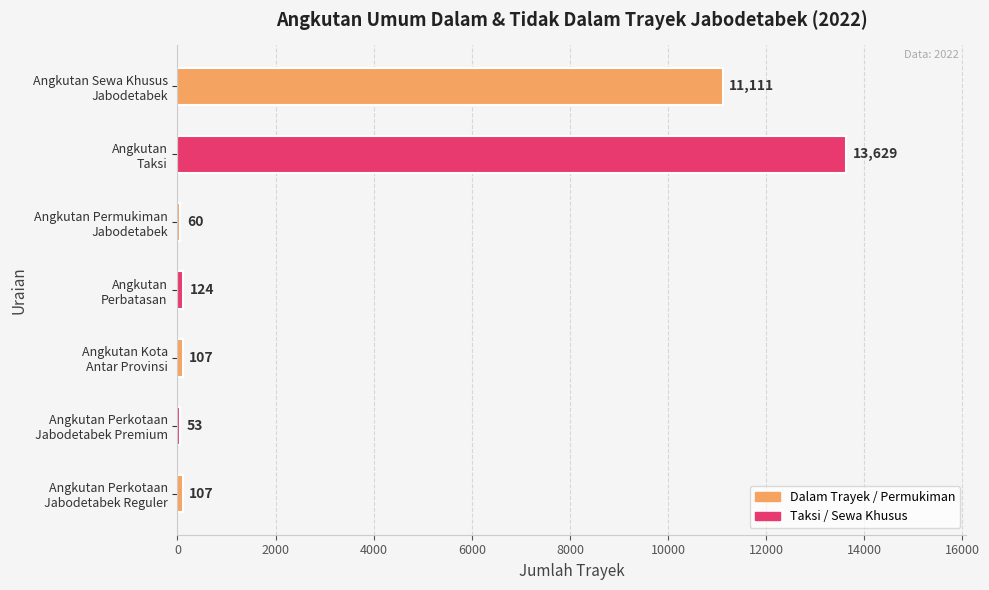

What is the maximum value shown in the chart?

13629